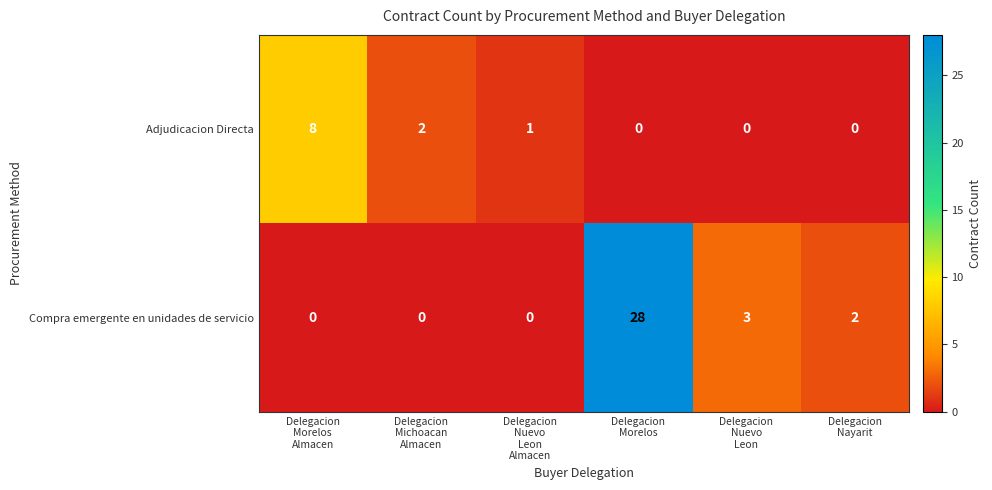

What is the maximum value for Adjudicacion Directa?

8